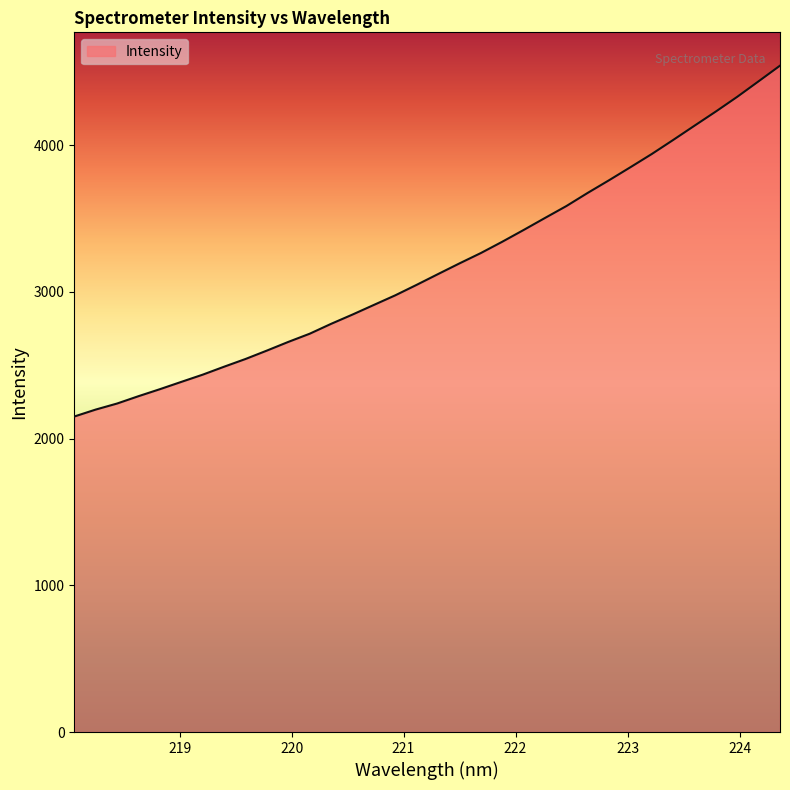

What is the smallest value displayed?

2149.9